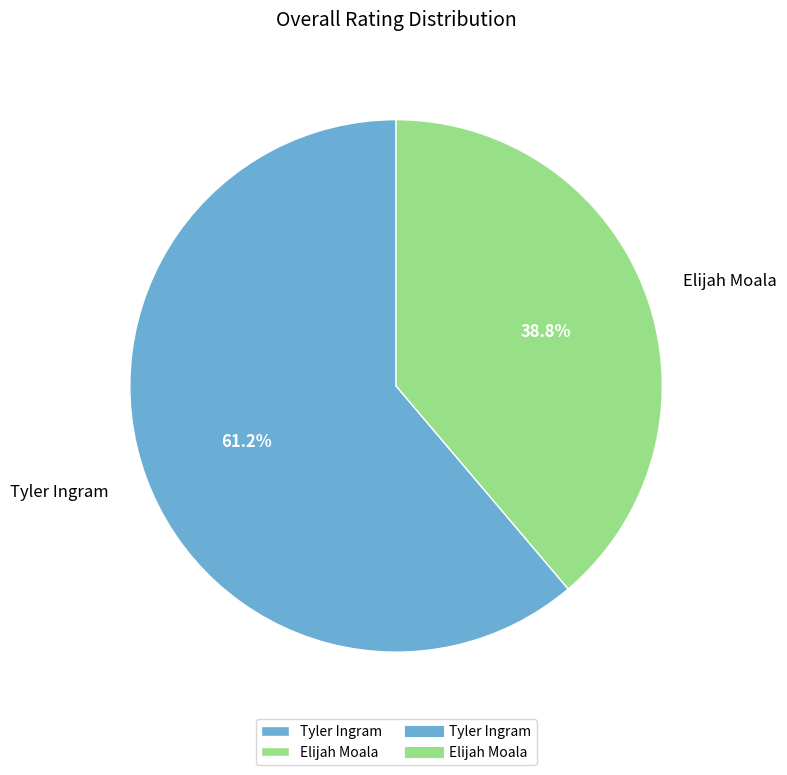

Which category has the smallest portion of the pie?

Elijah Moala